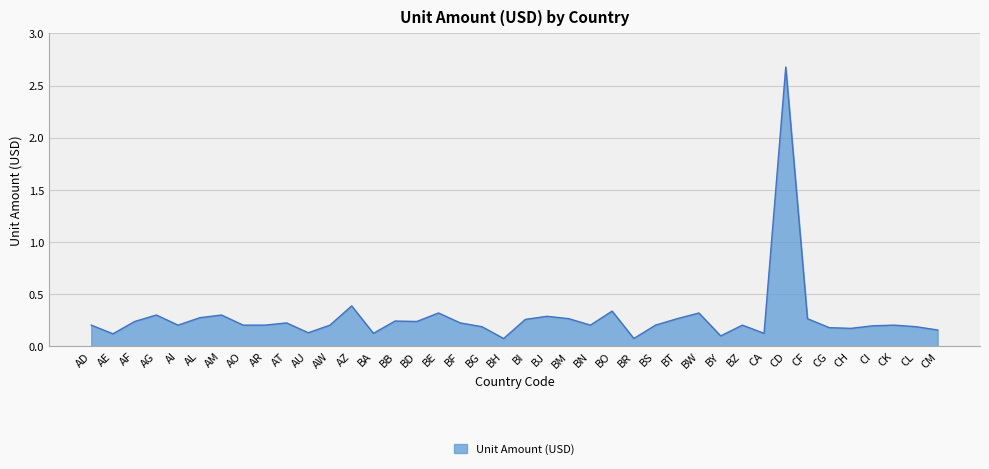

The value at AL is 0.3. True or false?

True